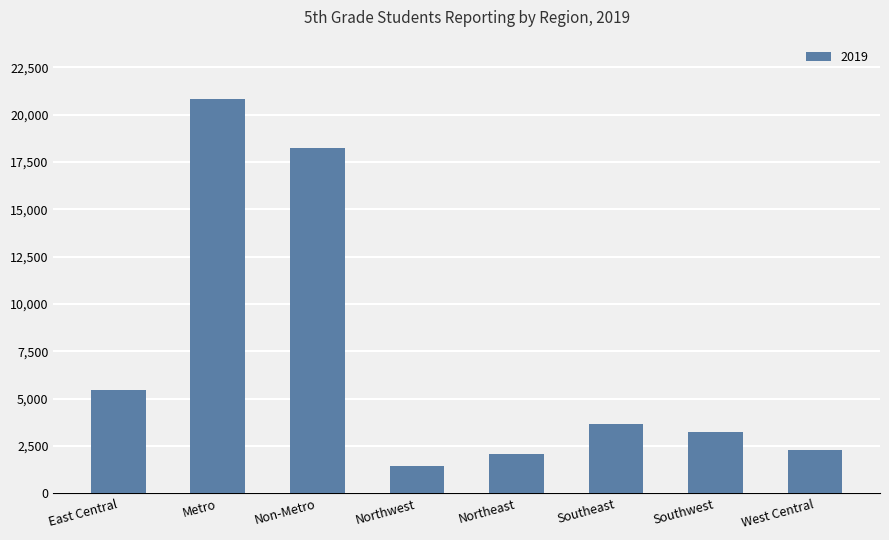

How many data points does each series have?

8